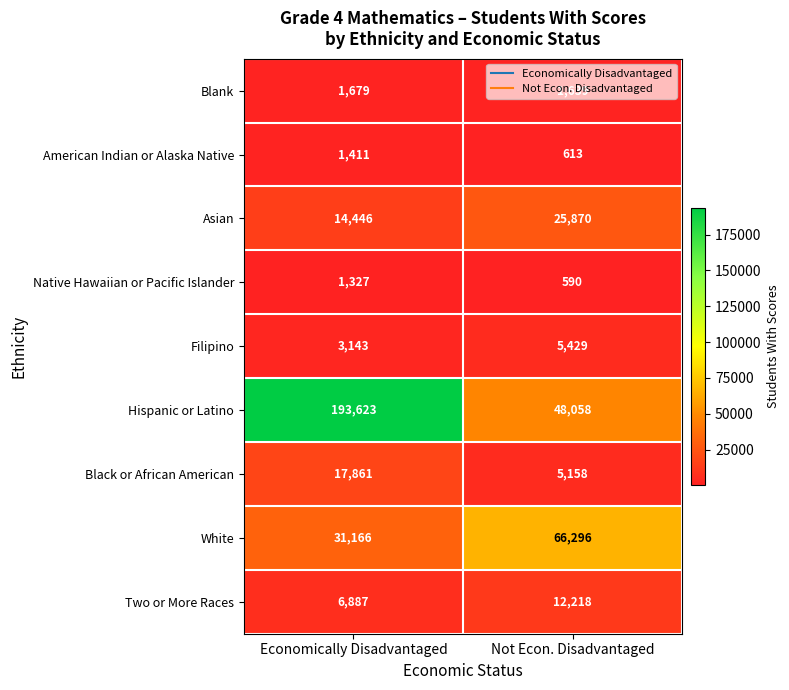

At which label does American Indian or Alaska Native reach its peak?

Economically Disadvantaged